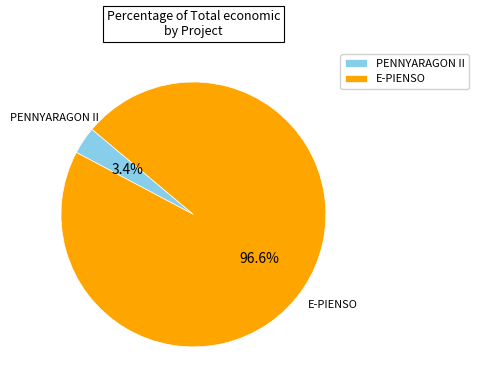

How many segments does this pie chart have?

2